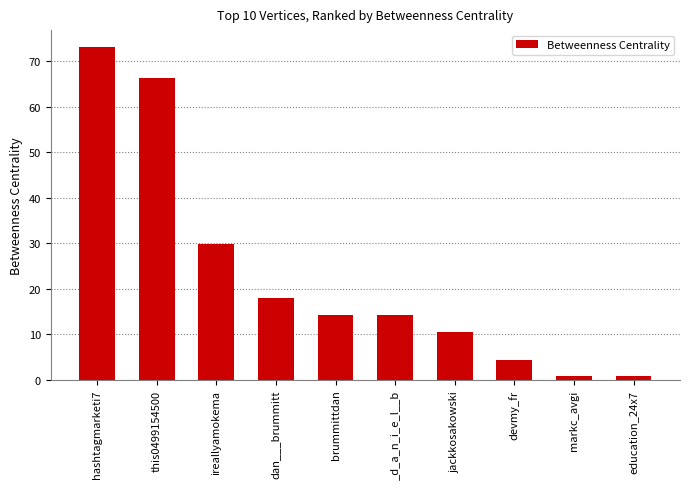

What is the average value?

23.3